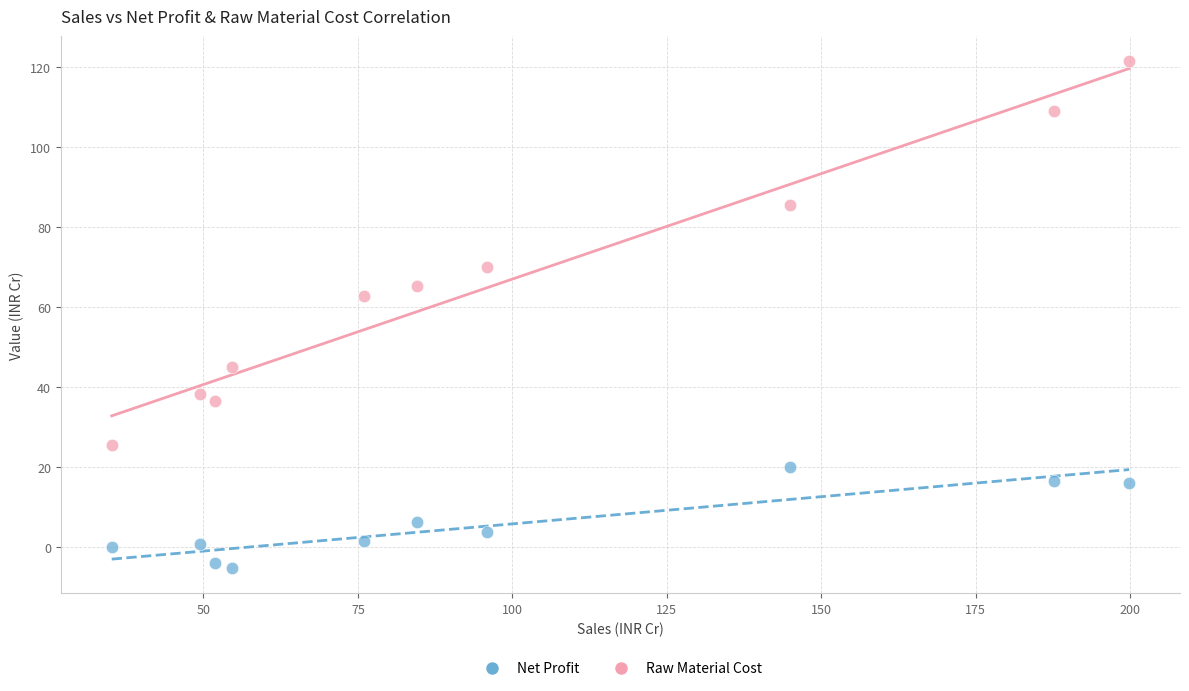

Across all data points, what is the range of Y values (max minus min)?

126.5